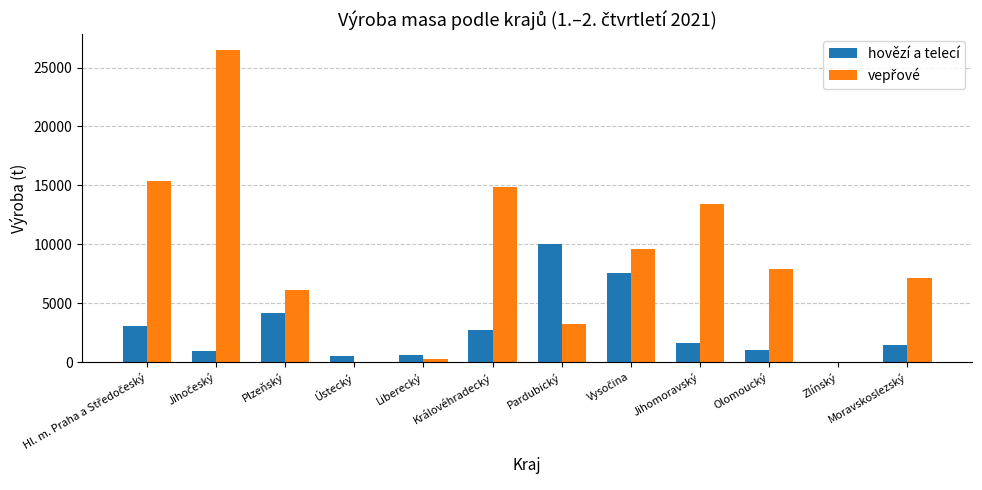

What is the sum of all hovězí a telecí values?

33548.7